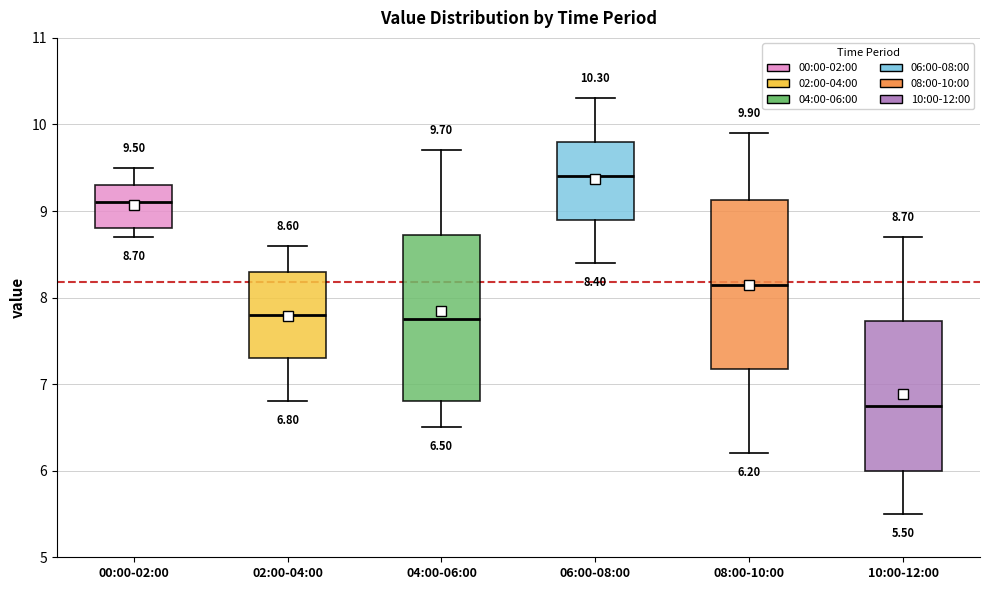

Which box has the highest median line?

06:00-08:00